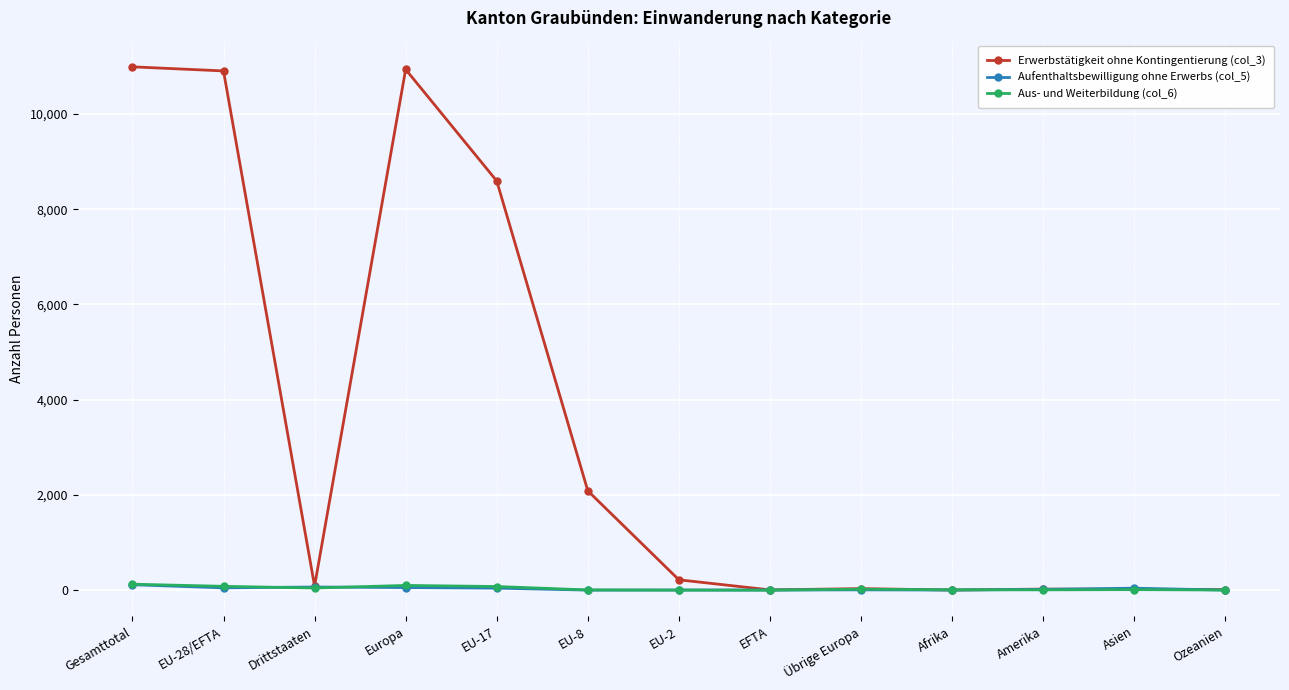

What is the label of the 13th point from the left?

Ozeanien